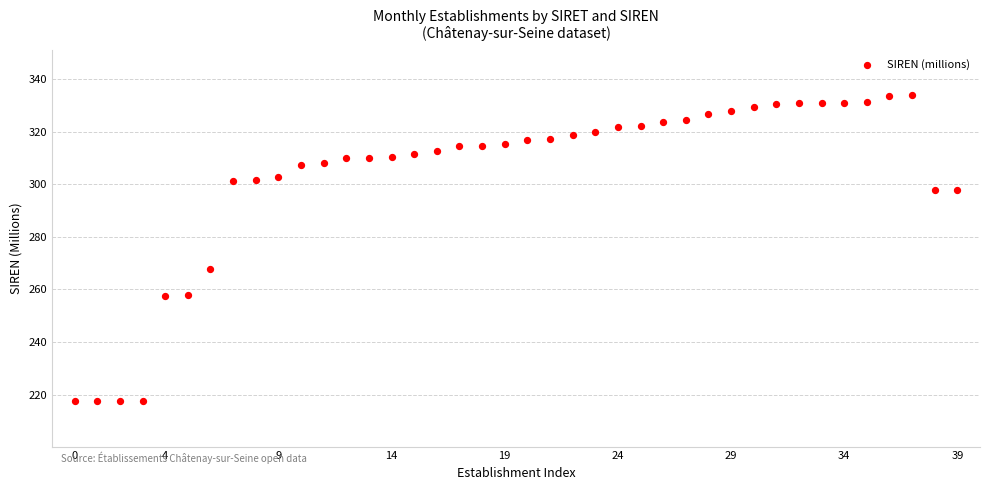

What Y value in the scatter plot is closest to 275?

267.7